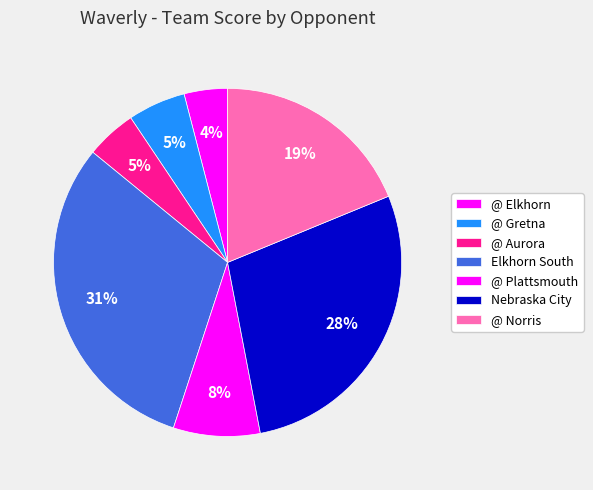

What portion of the pie excludes @ Gretna?

94.6%